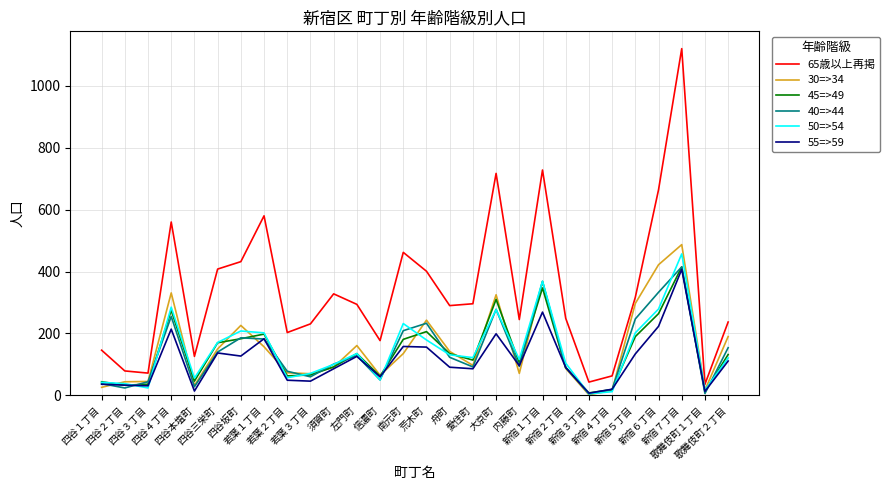

What is the greatest value displayed?

1120